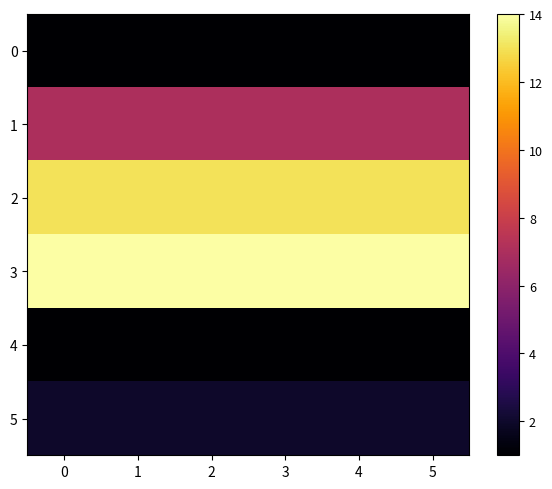

Reading right to left, list all the values displayed in this chart.

0: 5=1	4=1	3=1	2=1	1=1	0=1
1: 5=7	4=7	3=7	2=7	1=7	0=7
2: 5=13	4=13	3=13	2=13	1=13	0=13
3: 5=14	4=14	3=14	2=14	1=14	0=14
4: 5=1	4=1	3=1	2=1	1=1	0=1
5: 5=2	4=2	3=2	2=2	1=2	0=2